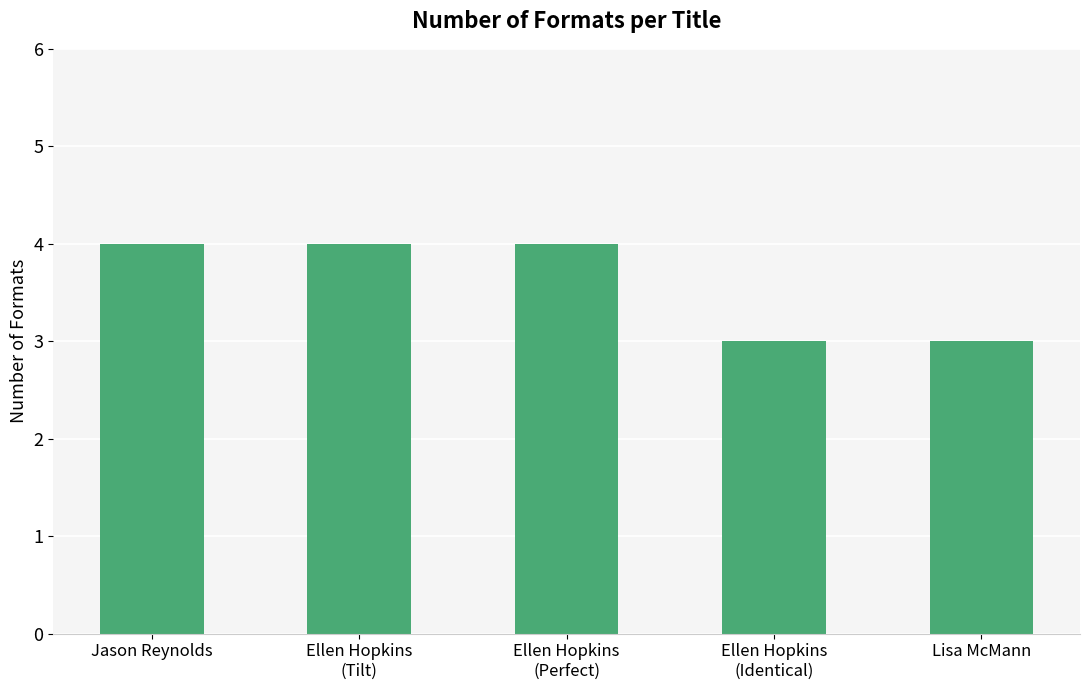

Reading right to left, what are all the values shown in this chart?

3	3	4	4	4